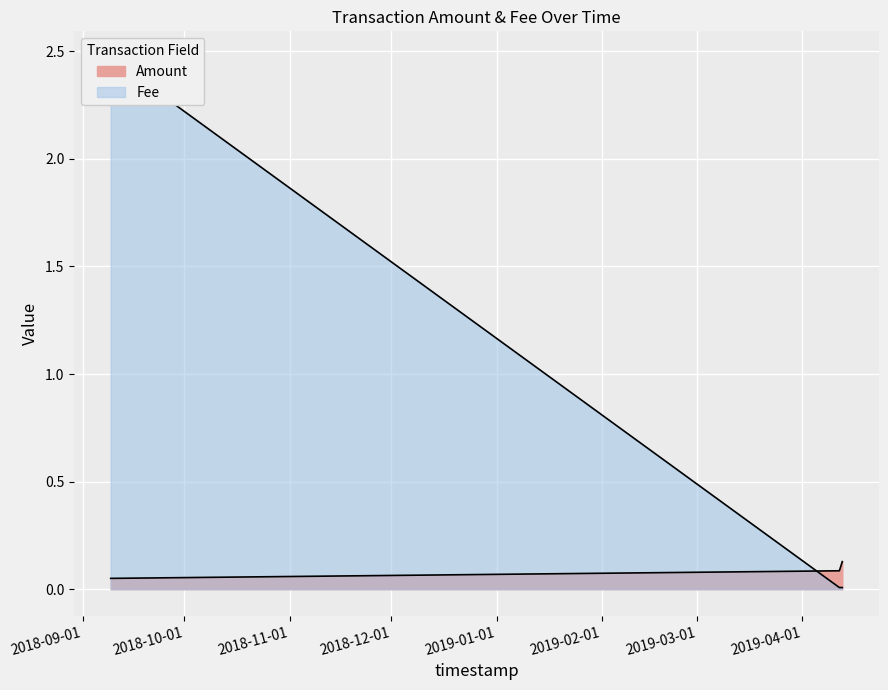

List the series in order of their peak value, highest first.

Fee, Amount